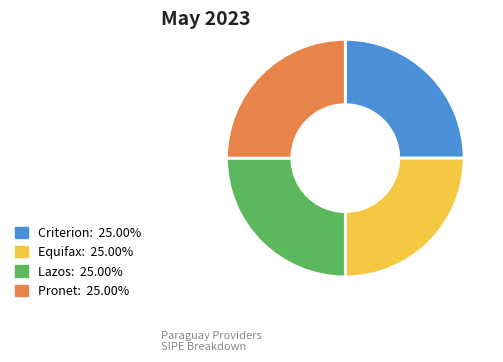

Is there a majority slice in this chart?

No